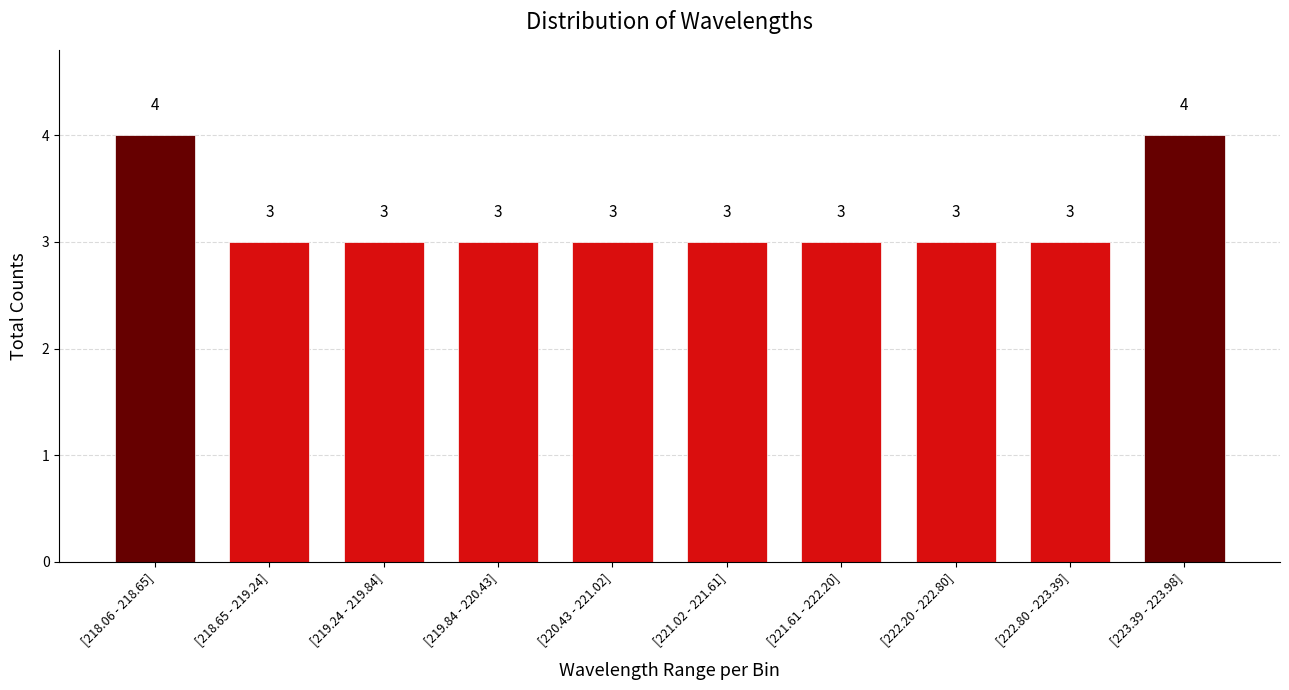

Reading left to right, extract all data points from this chart.

[218.06 - 218.65]=4	[218.65 - 219.24]=3	[219.24 - 219.84]=3	[219.84 - 220.43]=3	[220.43 - 221.02]=3	[221.02 - 221.61]=3	[221.61 - 222.20]=3	[222.20 - 222.80]=3	[222.80 - 223.39]=3	[223.39 - 223.98]=4